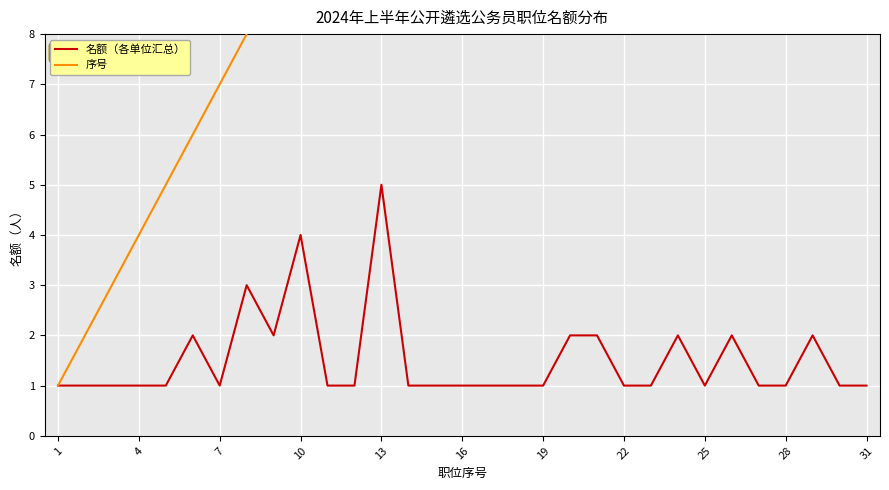

True or false: 序号 and 名额（各单位汇总） intersect in this chart.

False